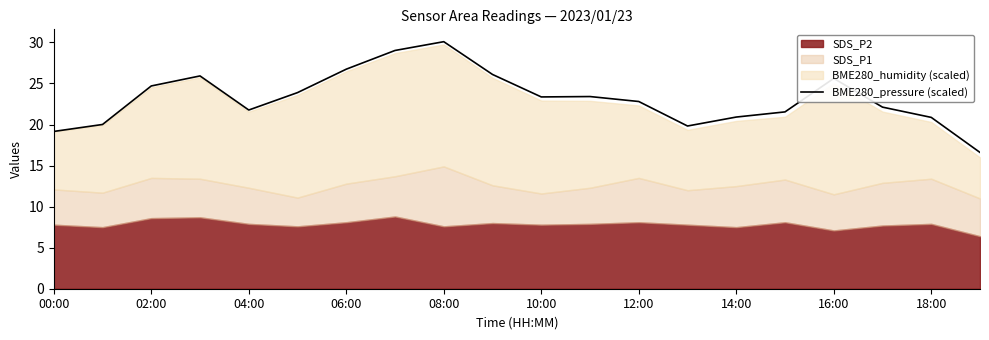

Is it true that BME280_pressure (scaled) equals 7.6 at 16:00?

False